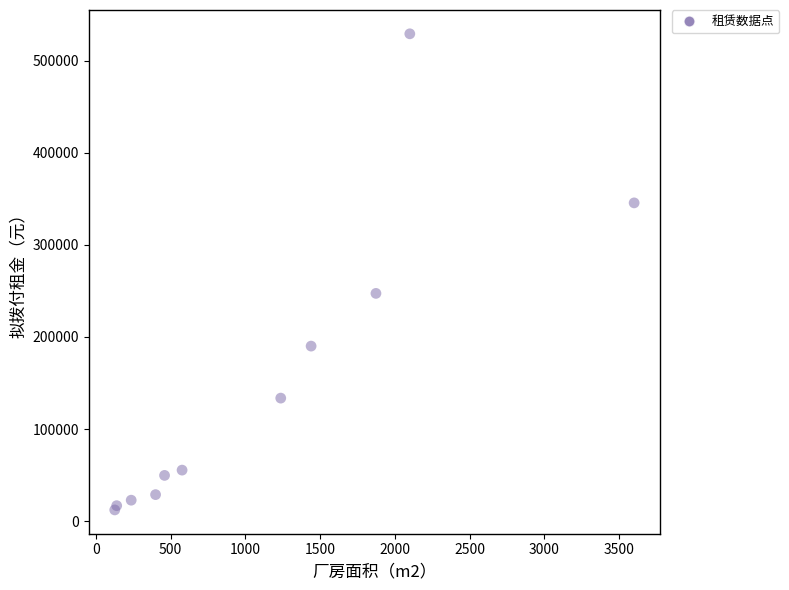

What Y value in the scatter plot is closest to 270696?

247316.5